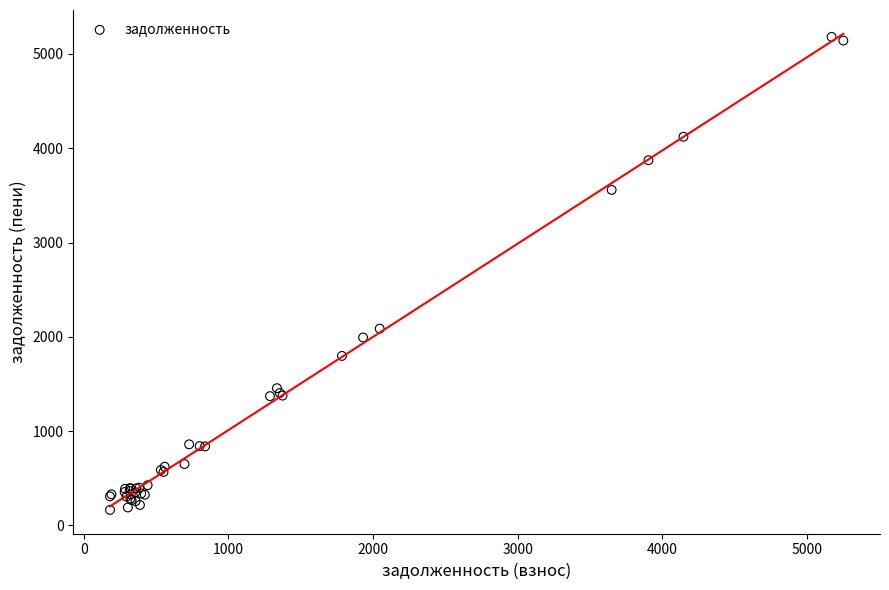

What Y value in the scatter plot is closest to 2673?

2086.9